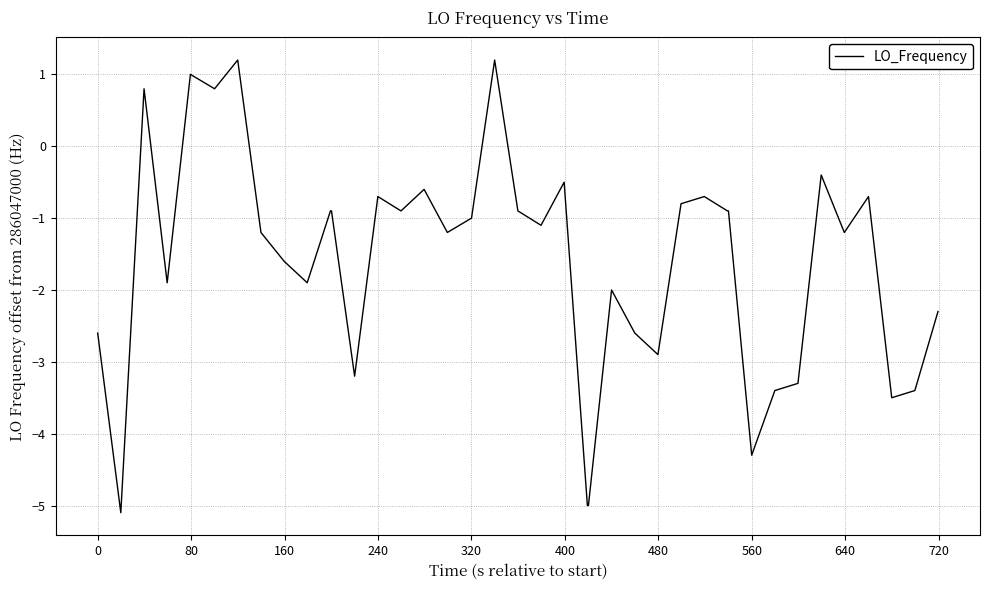

What is the difference between the maximum and minimum values?

6.3